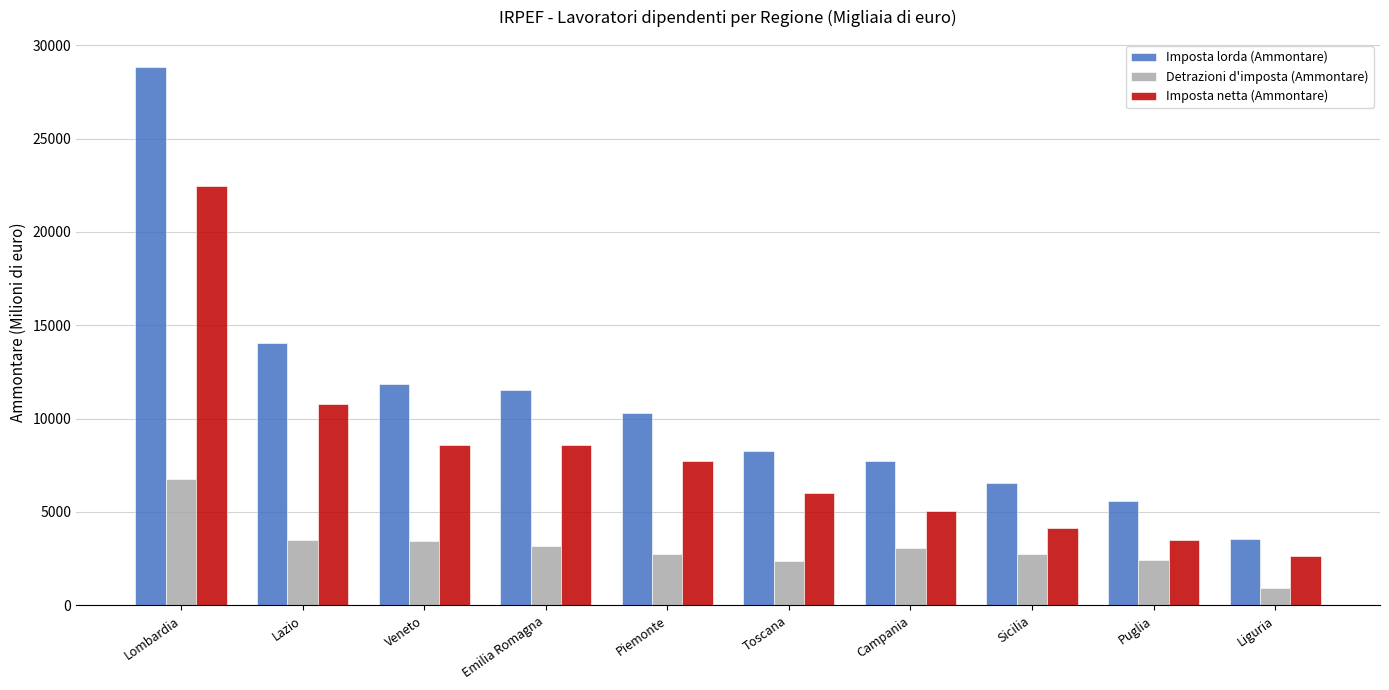

Is it true that Imposta netta (Ammontare) equals 10765.7 at Lazio?

True